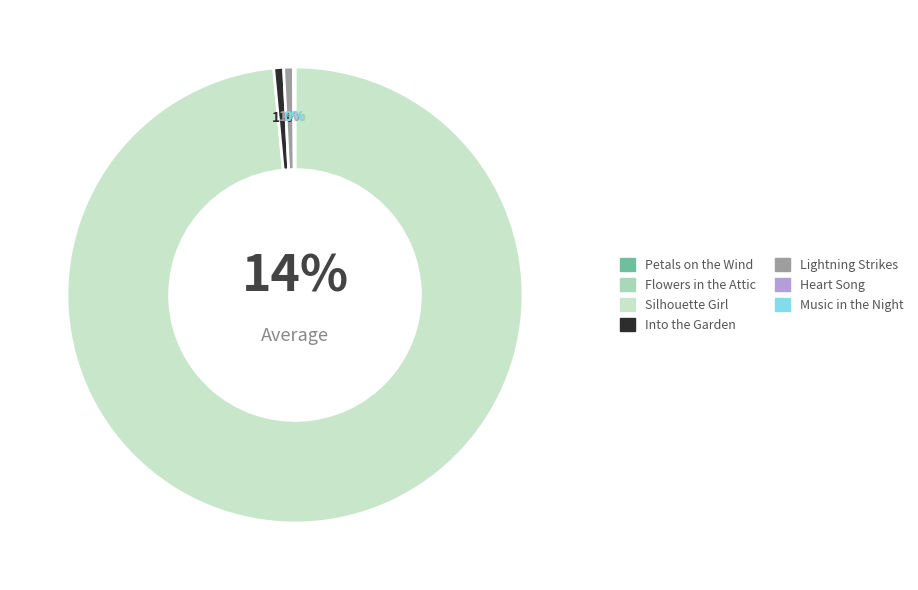

What is the total percentage of Petals on the Wind and Music in the Night?

0.1%